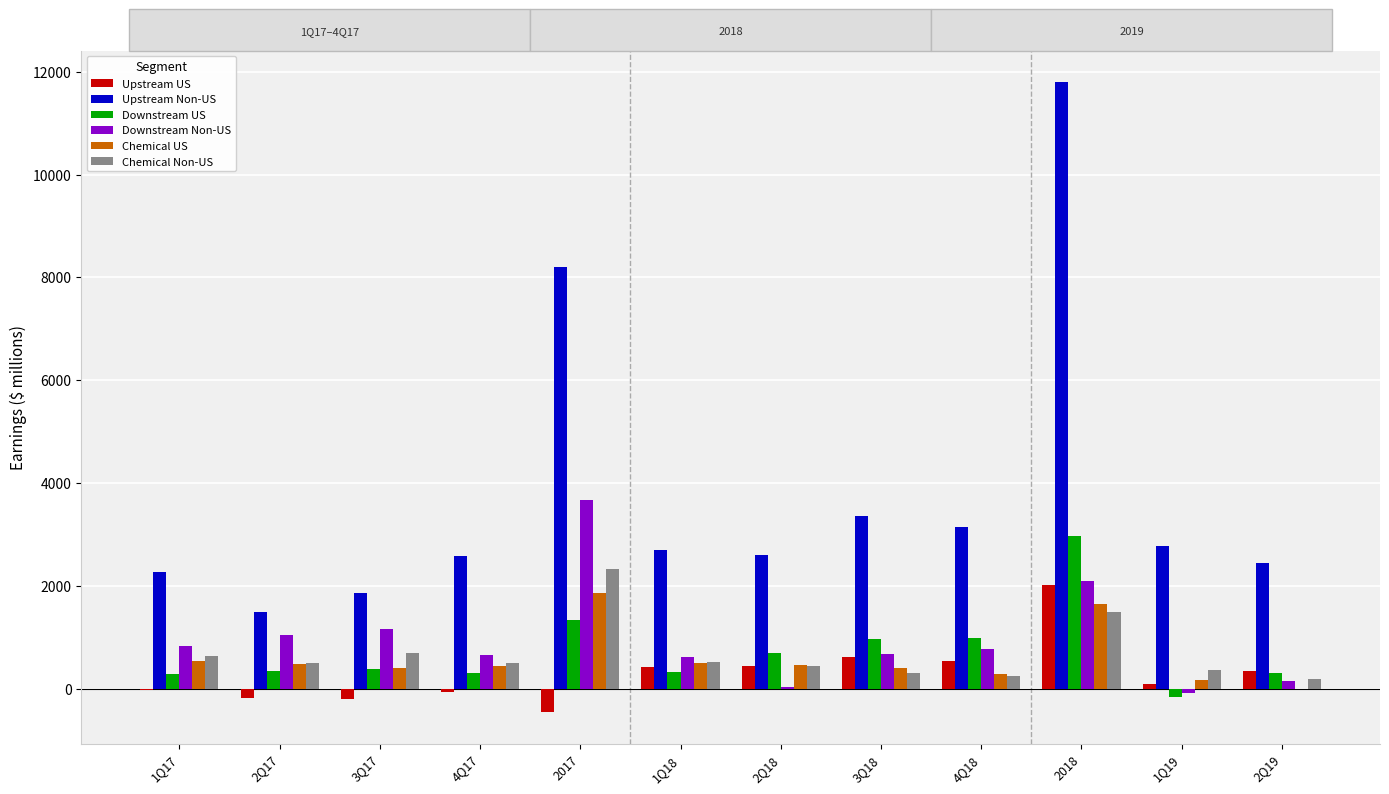

At which label does Downstream Non-US reach its peak?

2017